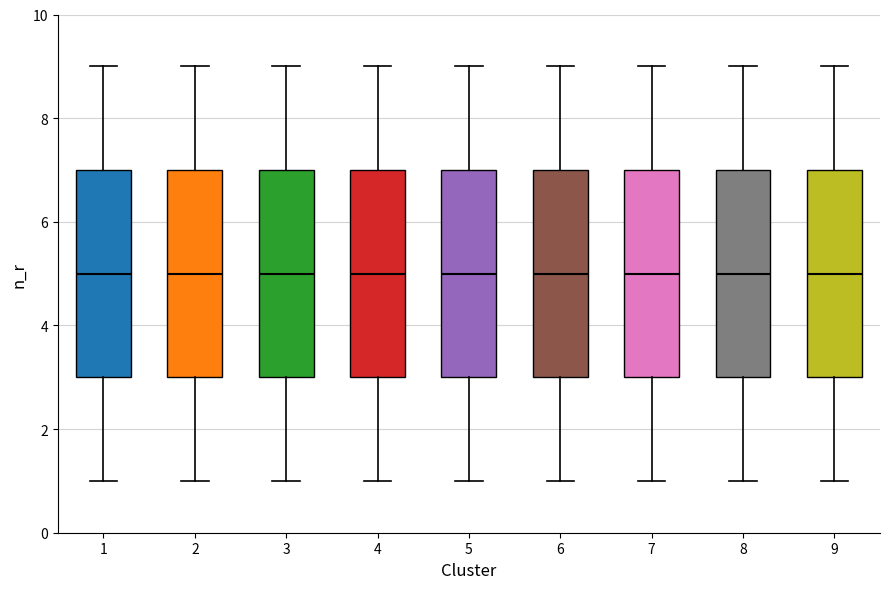

Reading left to right, transcribe this box plot: for each box, give where its median line is, the range the box spans, and where its two whiskers end, as read against the y-axis. The values are not printed on the chart, so give them approximately, as read against the axis.

1: median 5, box 3 to 7, whiskers 1 to 9
2: median 5, box 3 to 7, whiskers 1 to 9
3: median 5, box 3 to 7, whiskers 1 to 9
4: median 5, box 3 to 7, whiskers 1 to 9
5: median 5, box 3 to 7, whiskers 1 to 9
6: median 5, box 3 to 7, whiskers 1 to 9
7: median 5, box 3 to 7, whiskers 1 to 9
8: median 5, box 3 to 7, whiskers 1 to 9
9: median 5, box 3 to 7, whiskers 1 to 9